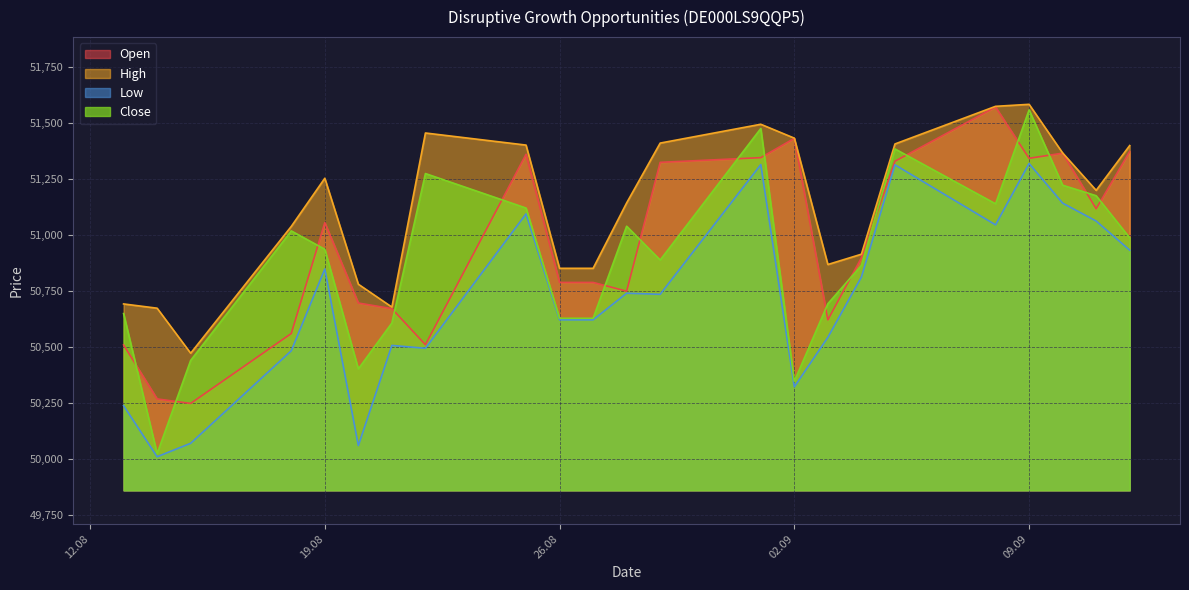

The Open series shows 85396 at 26.08. True or false?

False